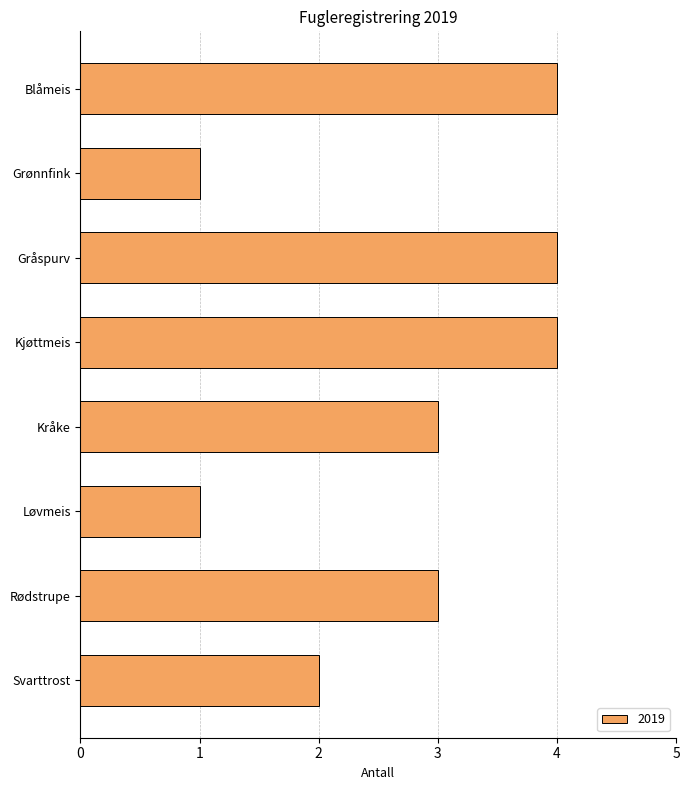

What is the difference between the values at Grønnfink and Gråspurv?

3